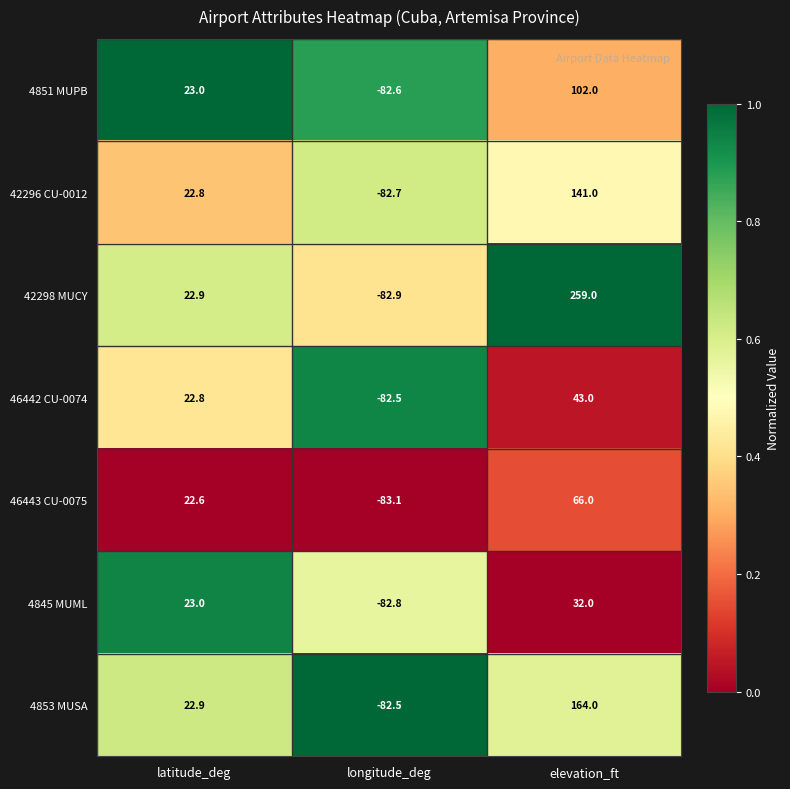

Read the 4853 MUSA value at elevation_ft.

164.0